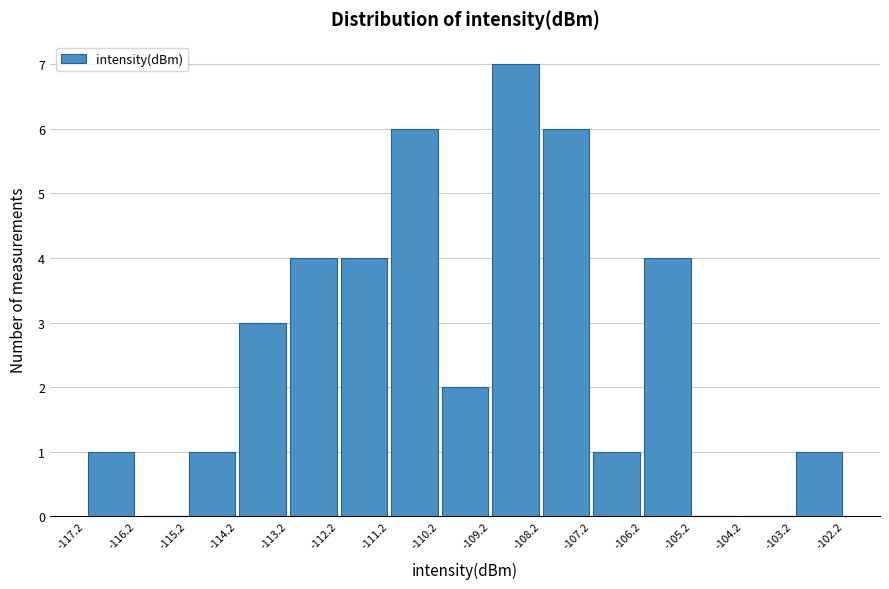

Over which range of the x-axis is the bar tallest?

-109.2 to -108.2